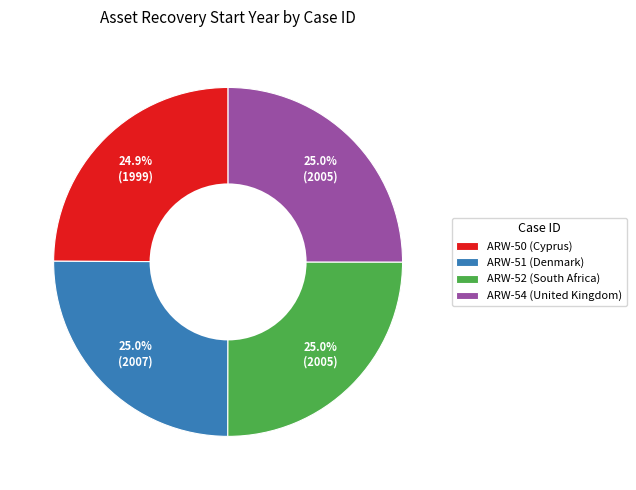

Does any single category account for the majority?

No